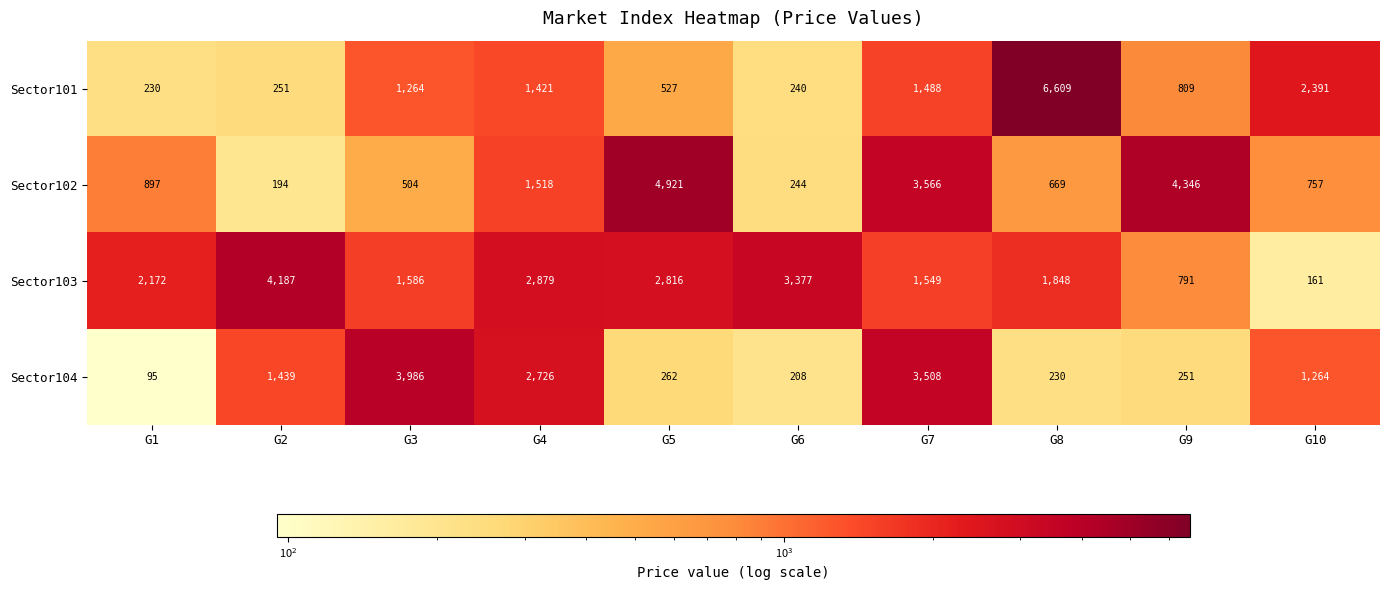

What is the maximum value shown in the chart?

6609